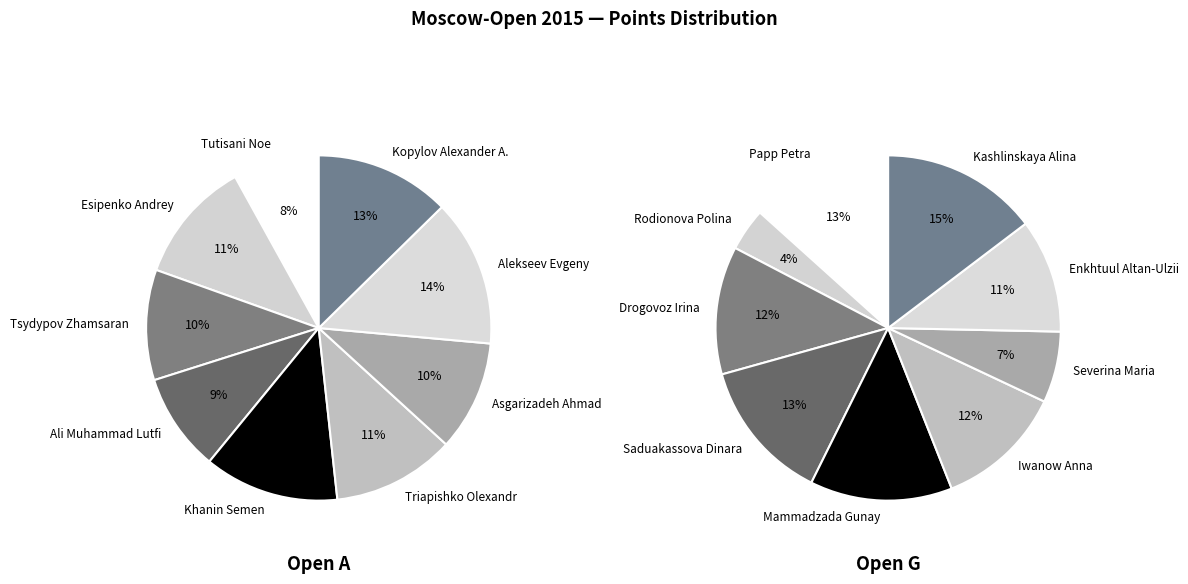

How many segments does this pie chart have?

9